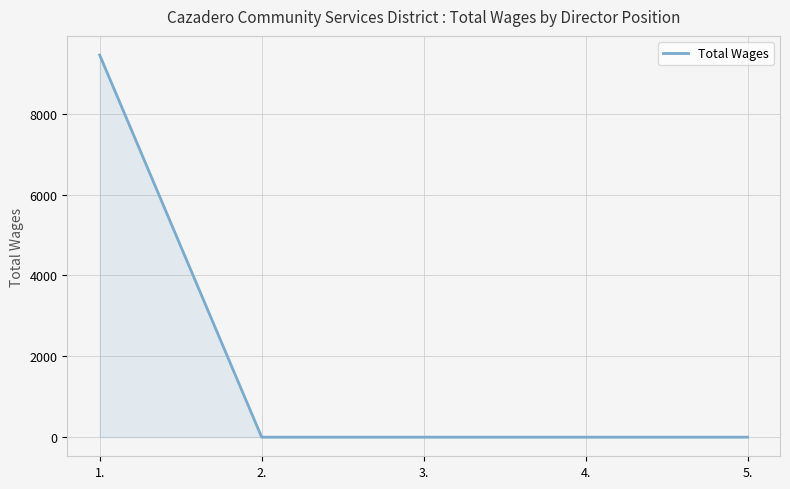

What is the maximum value shown in the chart?

9450